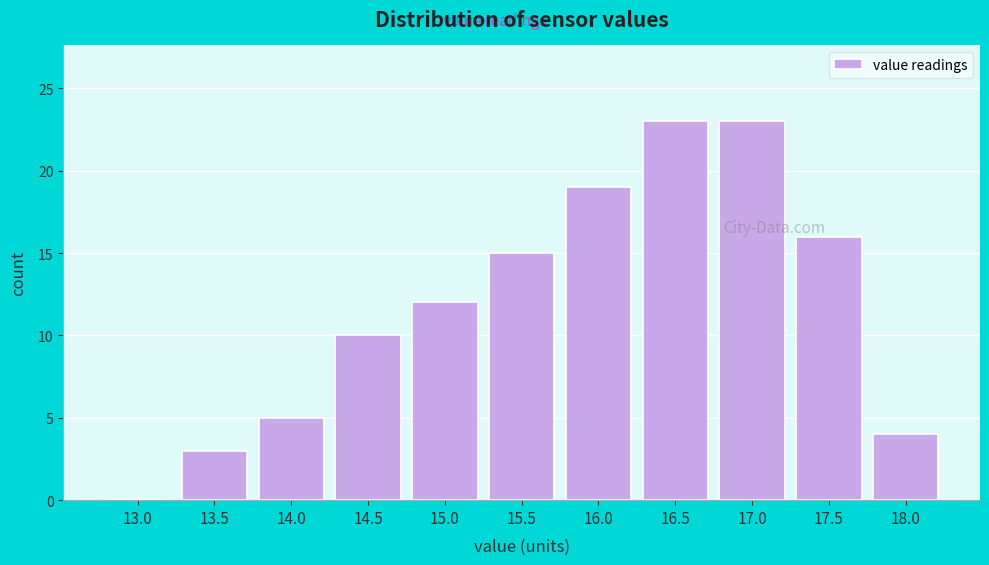

Reading right to left, what are all the values shown in this chart?

18.0=4	17.5=16	17.0=23	16.5=23	16.0=19	15.5=15	15.0=12	14.5=10	14.0=5	13.5=3	13.0=0